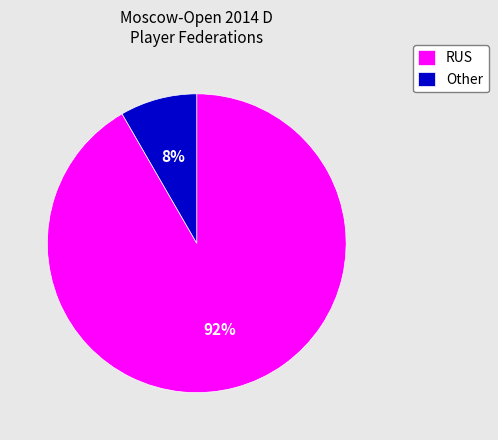

Count the number of slices in the pie.

2